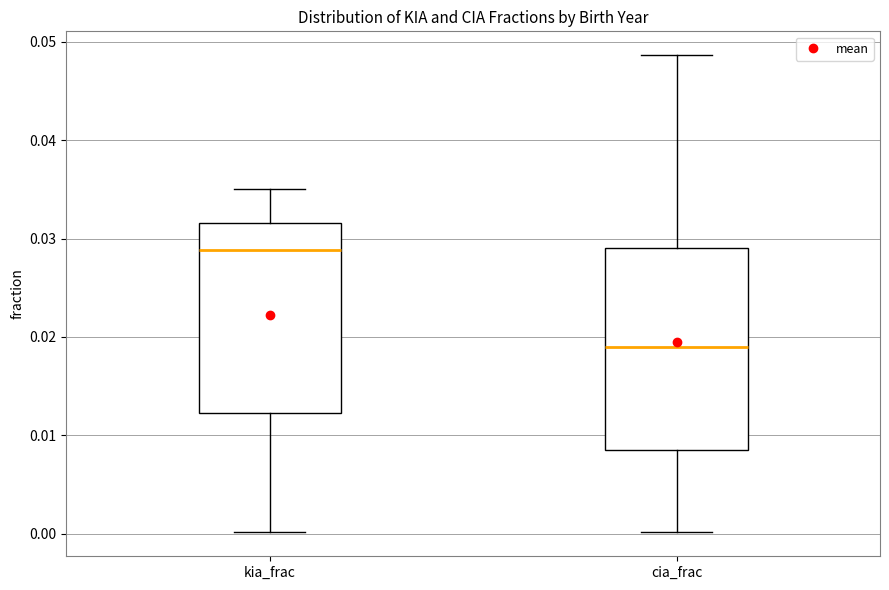

Which box is the tallest, from its lower edge to its upper edge?

cia_frac